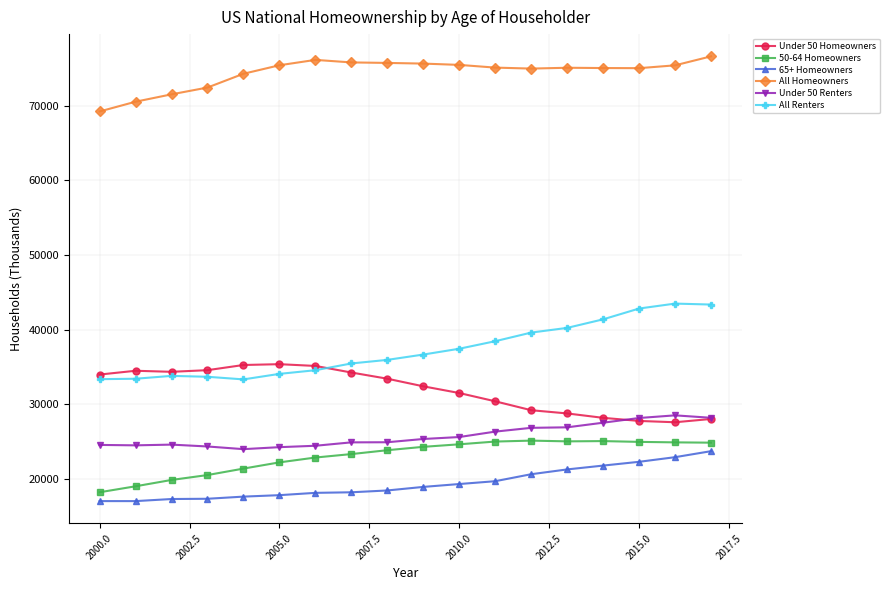

True or false: All Homeowners has more than 0 interior local peaks.

True